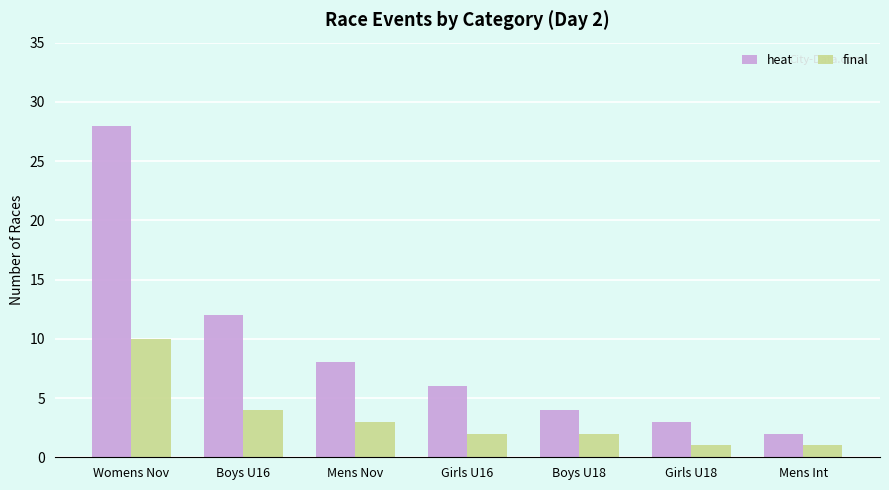

Rank the categories by heat value from lowest to highest.

Mens Int, Girls U18, Boys U18, Girls U16, Mens Nov, Boys U16, Womens Nov